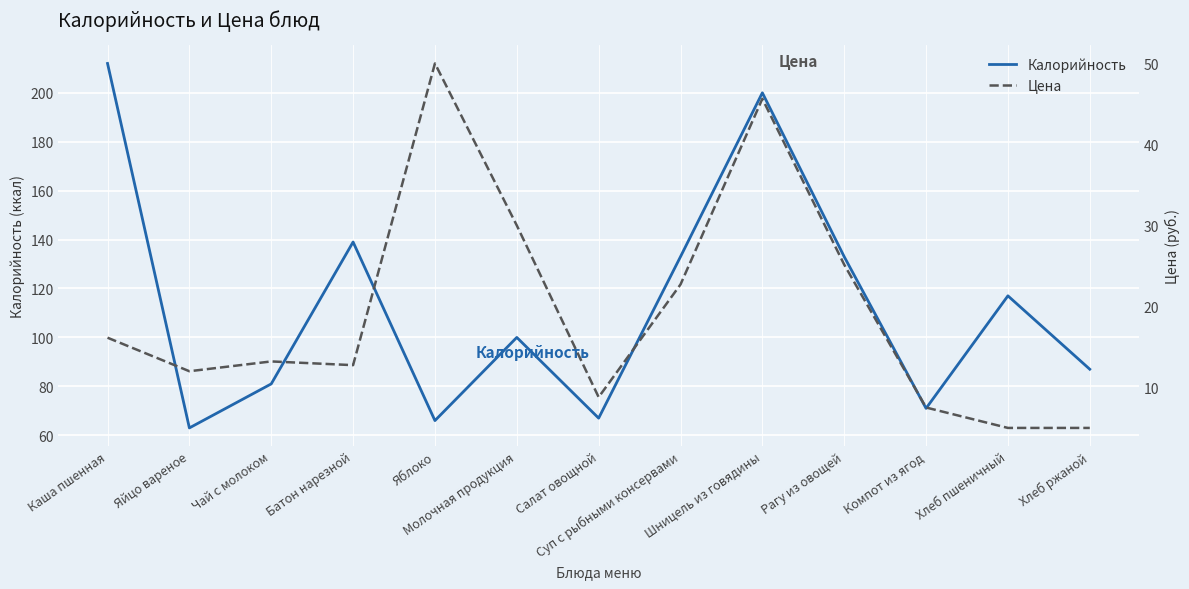

Between Салат овощной and Молочная продукция, which is larger?

Молочная продукция